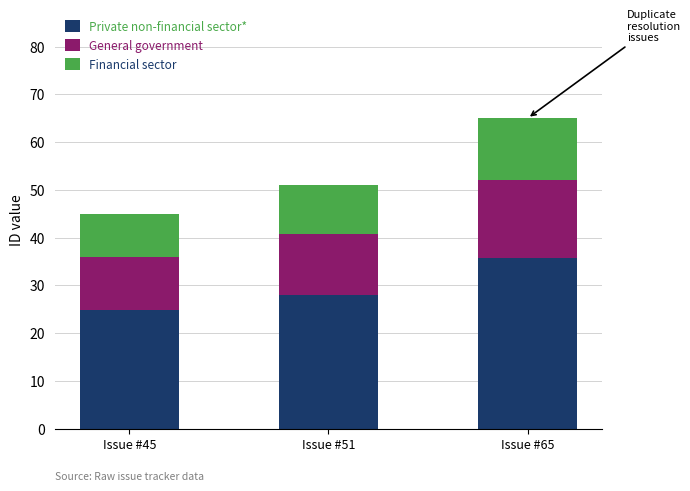

At which category is the sum across all series the highest?

Issue #65